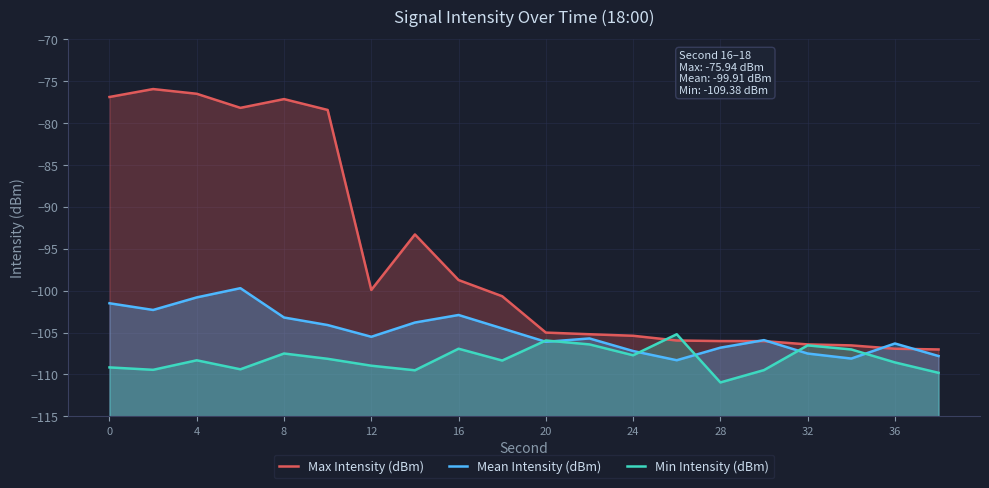

How many lines are shown in the chart?

3